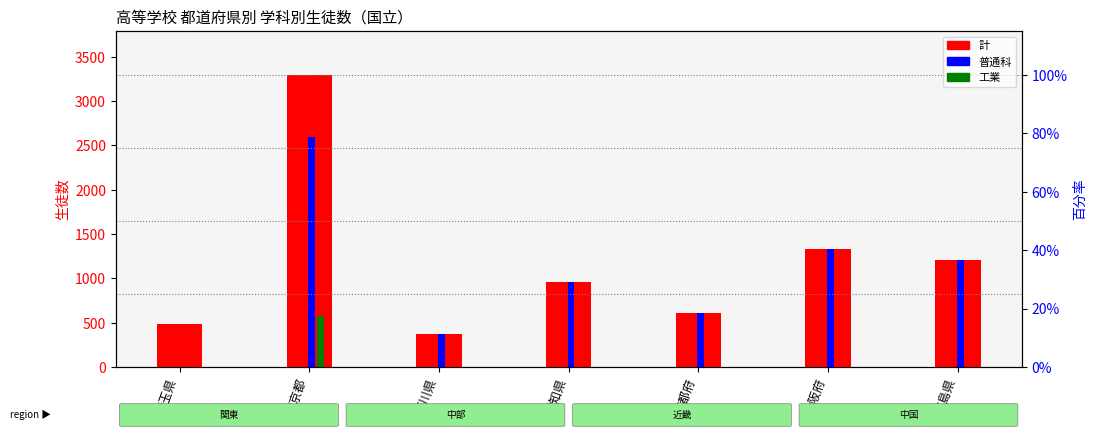

What is the label of the 5th bar from the right?

石川県